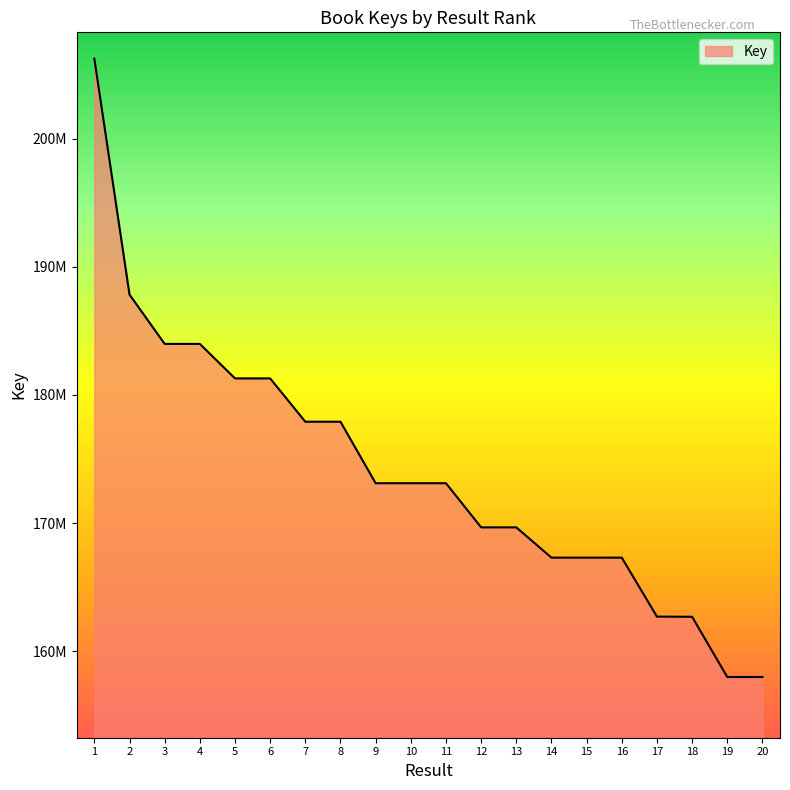

List the labels in order of value, largest first.

1, 2, 3, 4, 5, 6, 7, 8, 9, 11, 10, 12, 13, 15, 16, 14, 17, 18, 19, 20